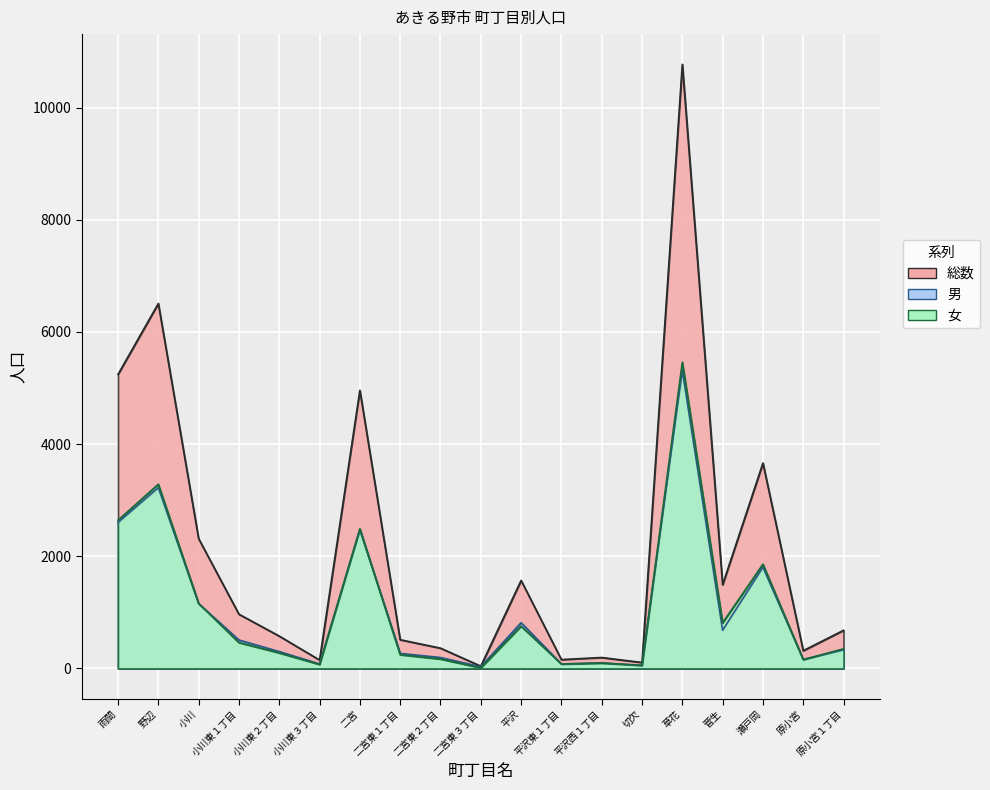

True or false: 総数 has a value of 105 at 切欠.

True